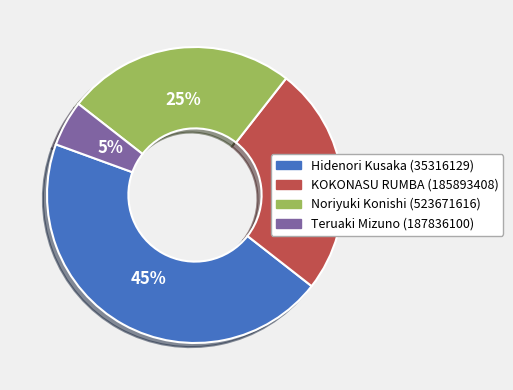

The Noriyuki Konishi (523671616) slice represents 14% of the pie. True or false?

False